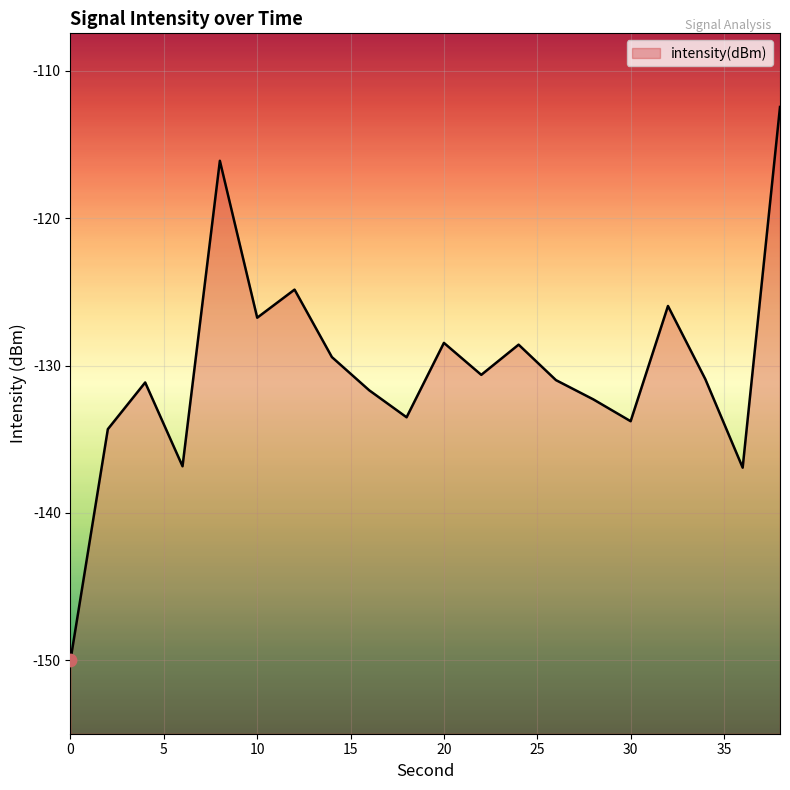

Which has a higher value, 28 or 22?

22